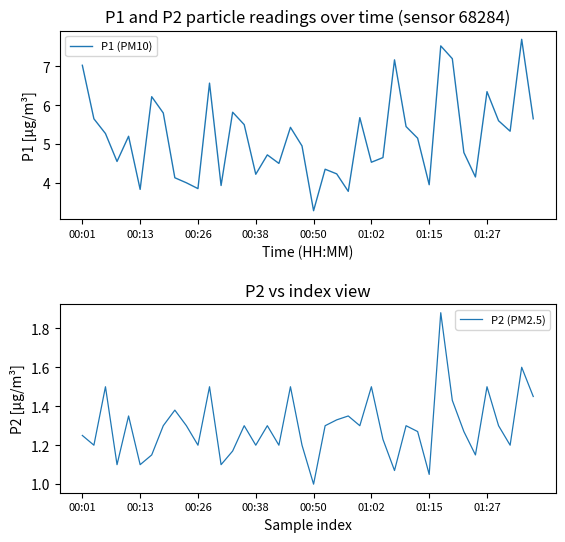

What are all the series names shown in the legend?

P1 (PM10), P2 (PM2.5)